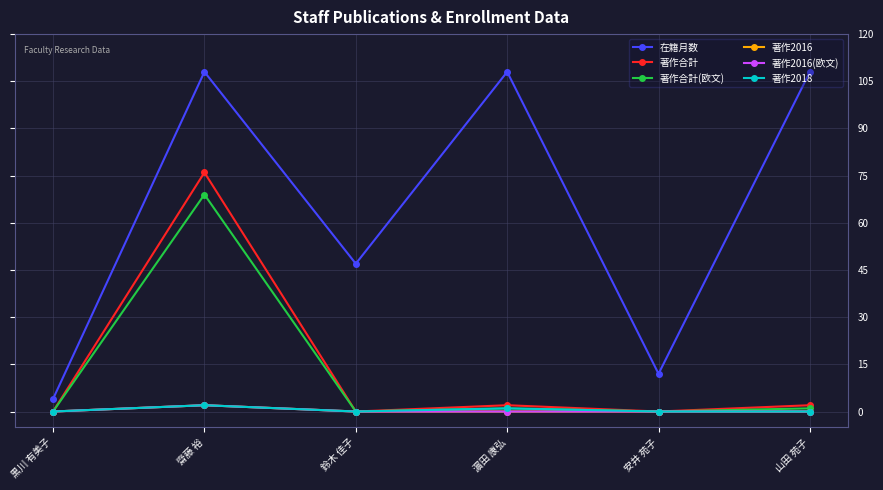

Is the value of 著作2016(欧文) at 山田 苑子 greater than the value of 著作合計(欧文) at 黒川 有美子?

No